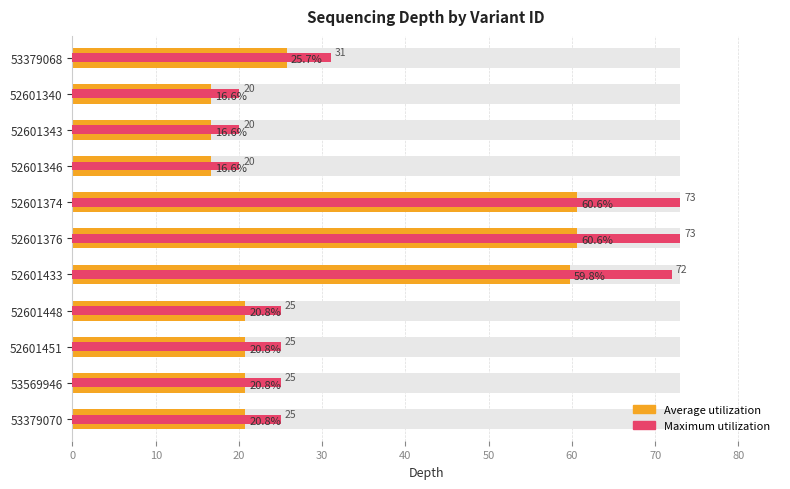

What is the minimum value for Maximum utilization?

20.0